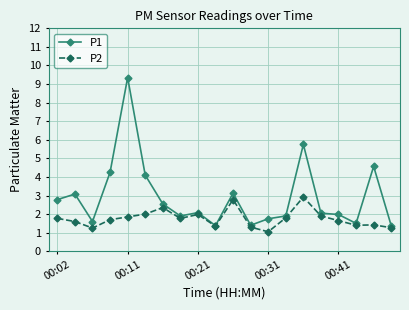

What is the difference between the second highest and minimum values in the P1 series?

4.4